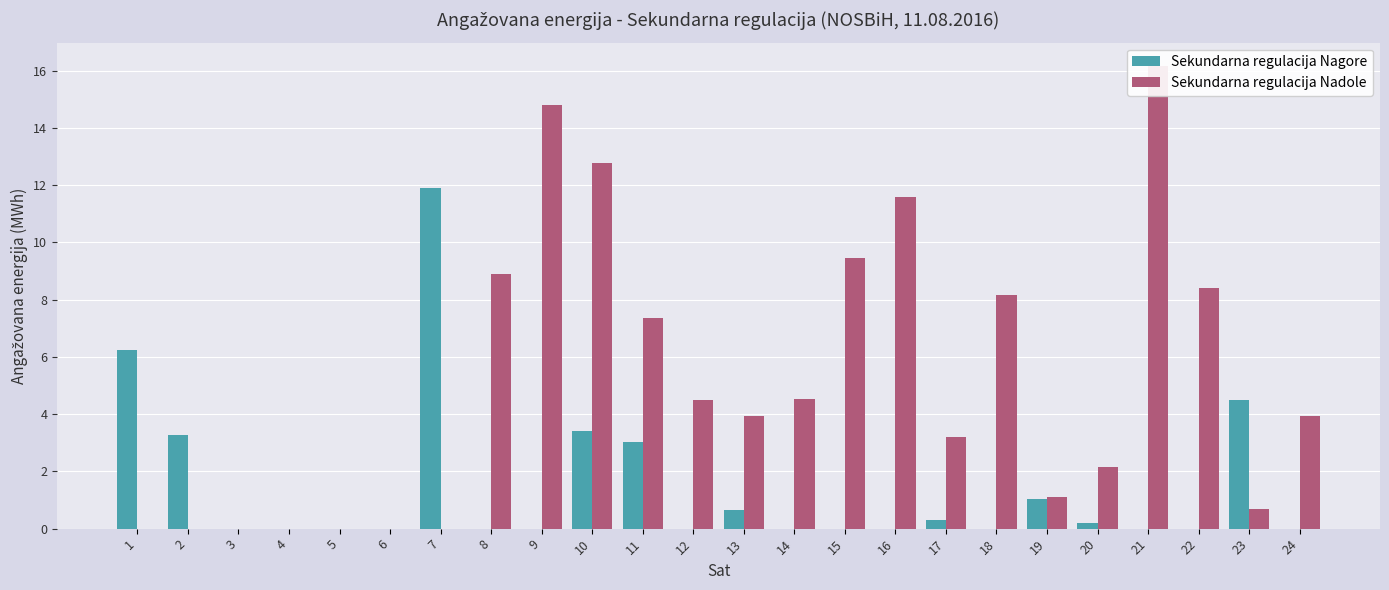

At 14, list the series in order from smallest to largest.

Sekundarna regulacija Nagore, Sekundarna regulacija Nadole